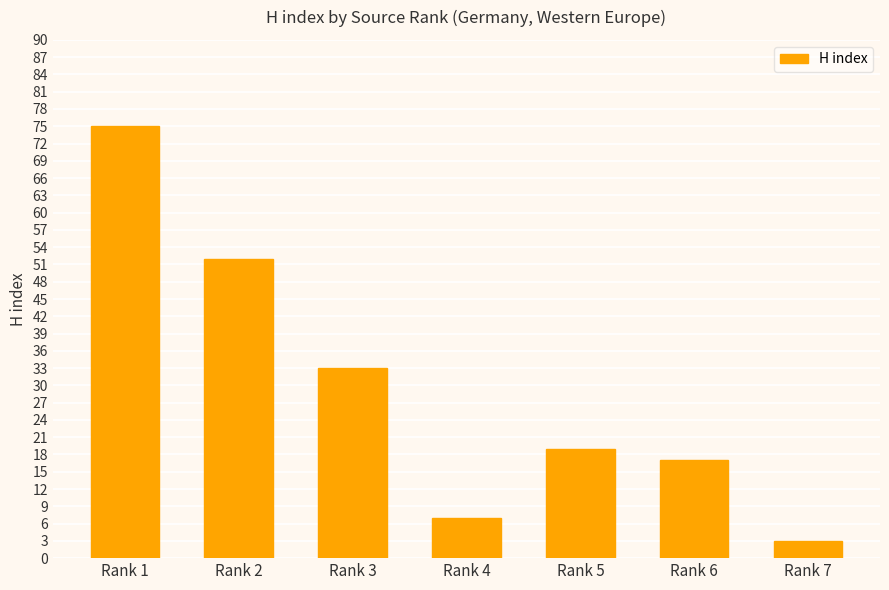

How many categories are shown in the chart?

7